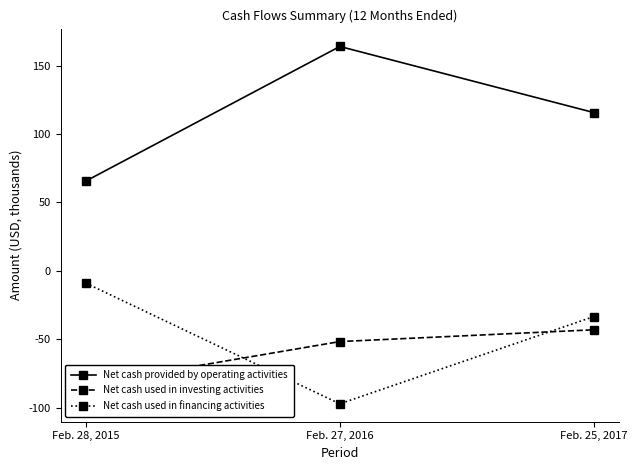

What is the label of the 2nd point from the right?

Feb. 27, 2016